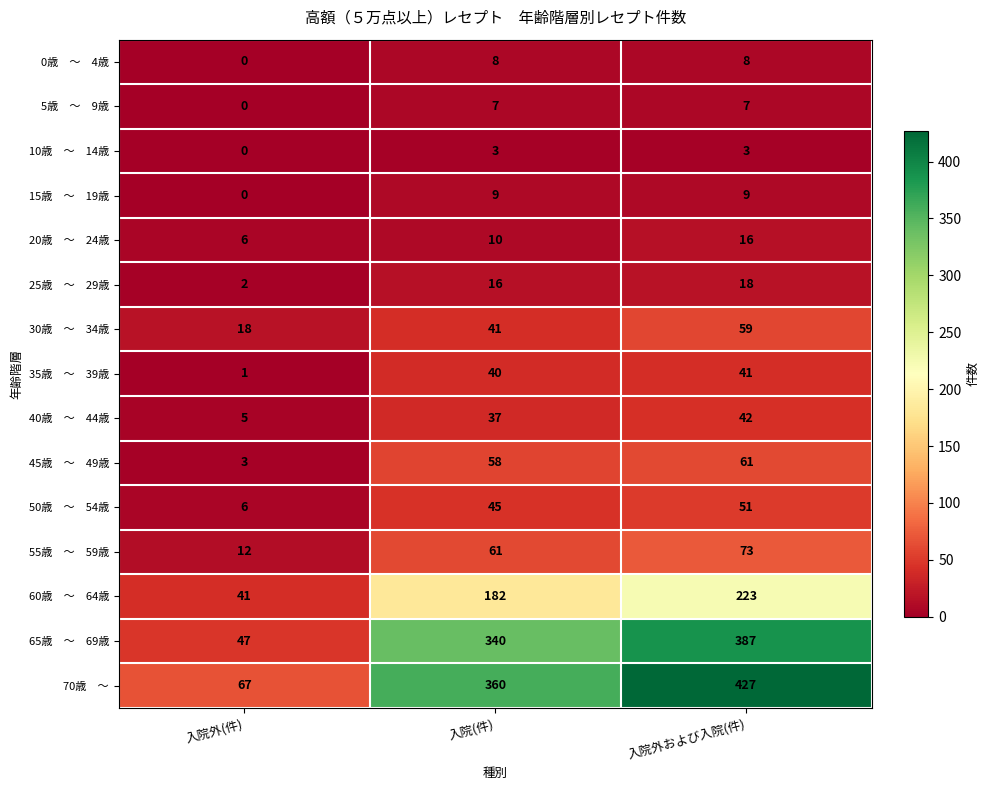

What is the spread (max minus min) of values at 入院外および入院(件)?

424